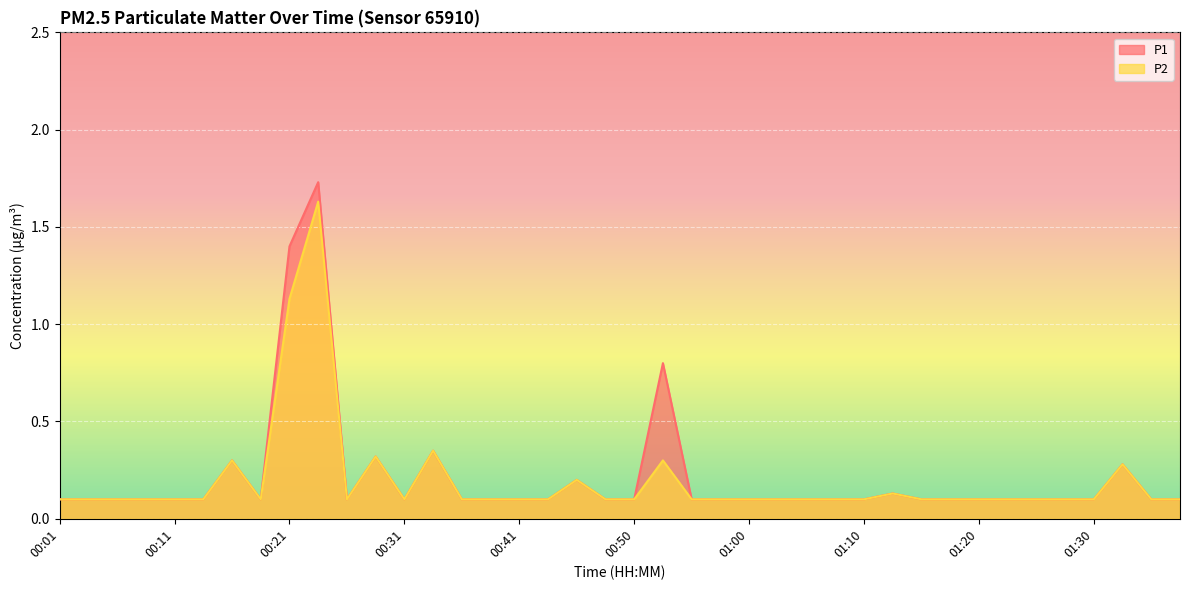

Reading left to right, what are all the values shown in this chart?

P1: 0.1	0.1	0.1	0.1	0.1	0.1	0.3	0.1	1.4	1.7	0.1	0.3	0.1	0.3	0.1	0.1	0.1	0.1	0.2	0.1	0.1	0.8	0.1	0.1	0.1	0.1	0.1	0.1	0.1	0.1	0.1	0.1	0.1	0.1	0.1	0.1	0.1	0.3	0.1	0.1
P2: 0.1	0.1	0.1	0.1	0.1	0.1	0.3	0.1	1.1	1.6	0.1	0.3	0.1	0.3	0.1	0.1	0.1	0.1	0.2	0.1	0.1	0.3	0.1	0.1	0.1	0.1	0.1	0.1	0.1	0.1	0.1	0.1	0.1	0.1	0.1	0.1	0.1	0.3	0.1	0.1